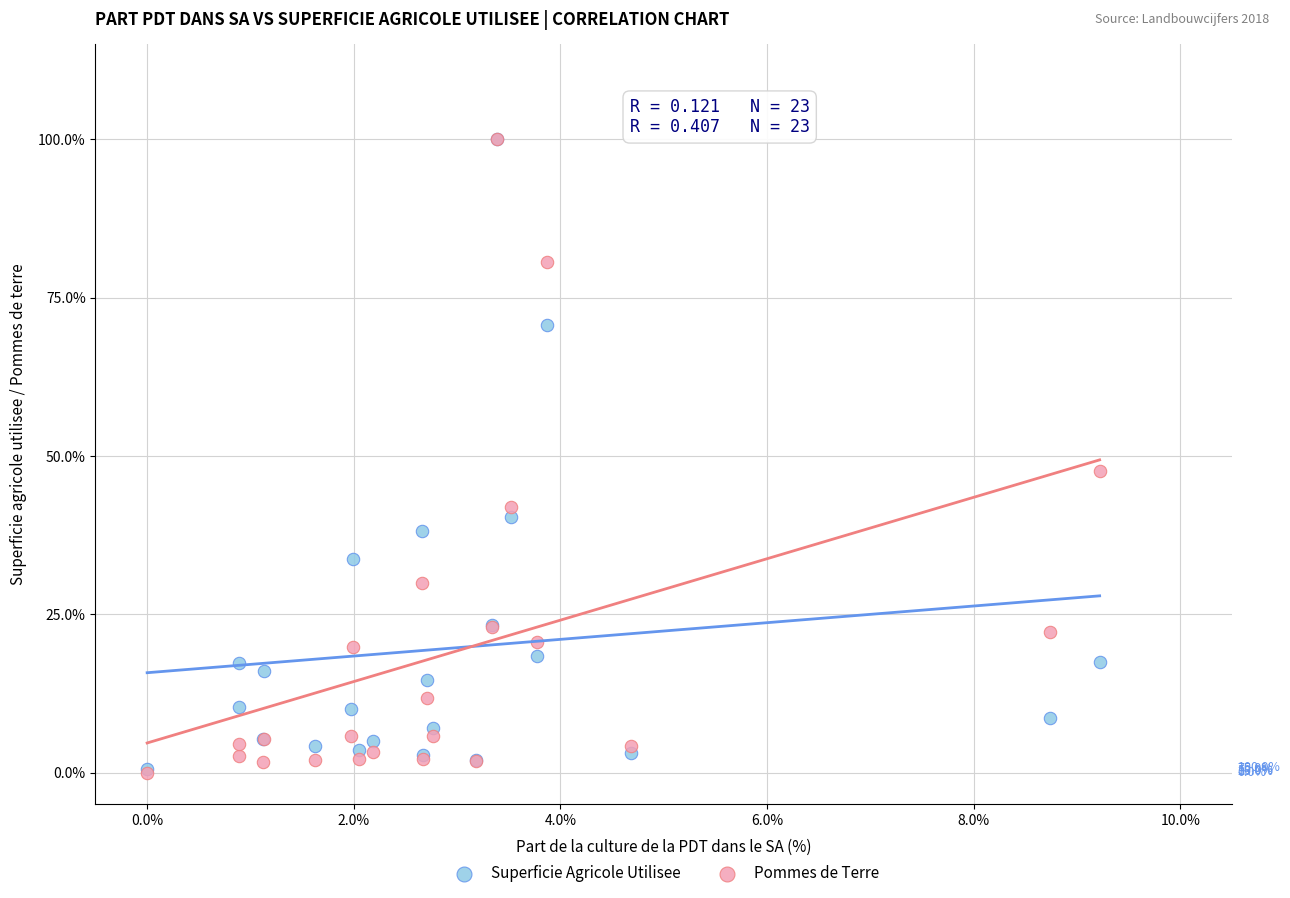

What are all the series names shown in the legend?

Superficie Agricole Utilisee, Pommes de Terre